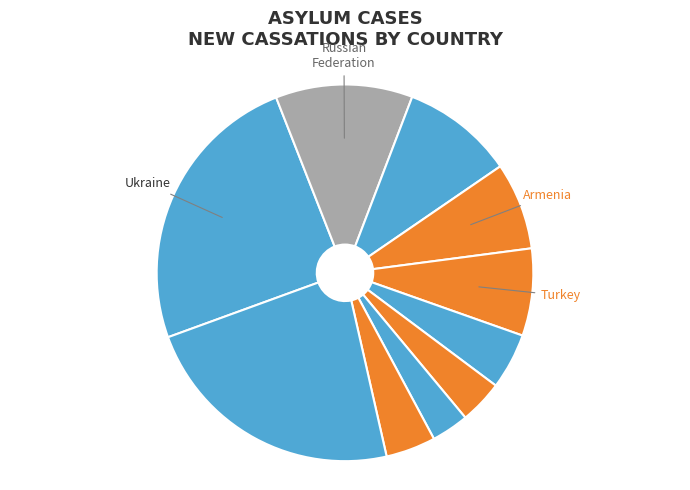

What is the smallest slice in the pie chart?

Mongolia